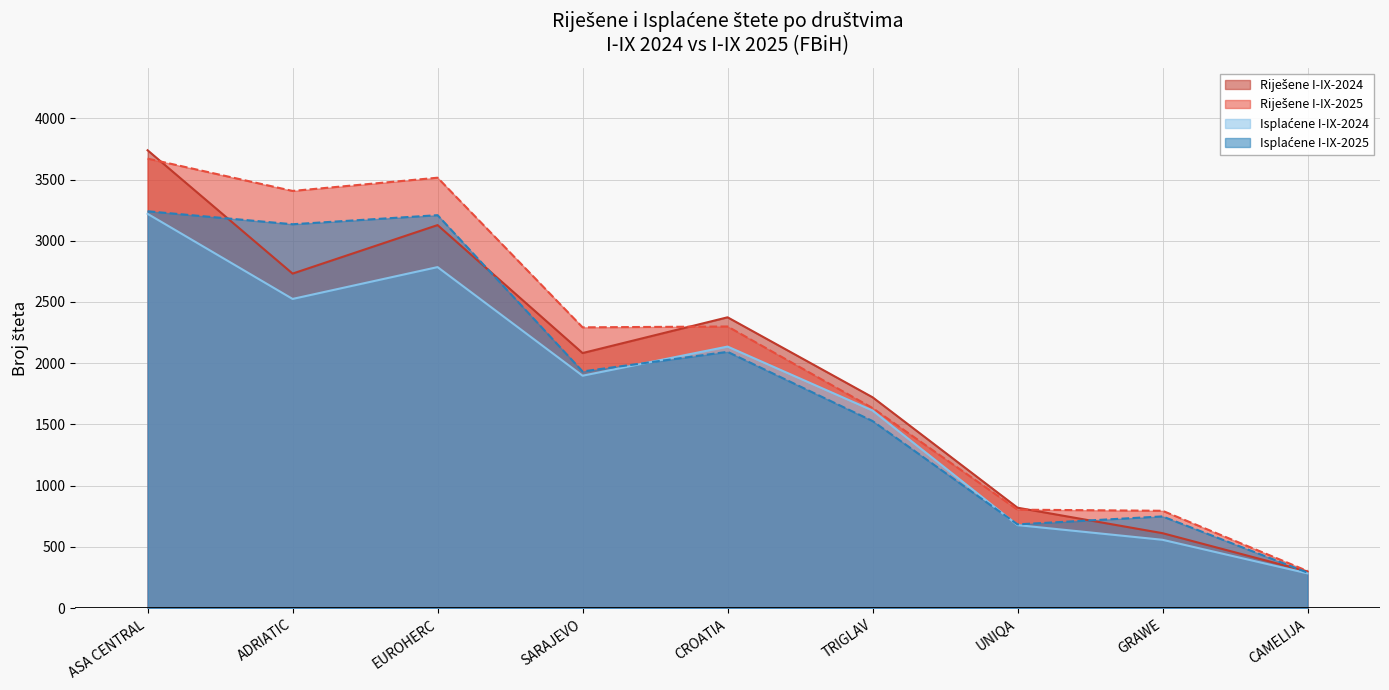

Reading left to right, transcribe all the data shown in this chart.

Riješene I-IX-2024: 3739	2732	3128	2083	2375	1722	820	612	299
Riješene I-IX-2025: 3671	3407	3515	2293	2300	1634	804	795	303
Isplaćene I-IX-2024: 3220	2525	2785	1898	2136	1614	678	558	284
Isplaćene I-IX-2025: 3241	3135	3209	1933	2093	1528	684	749	290